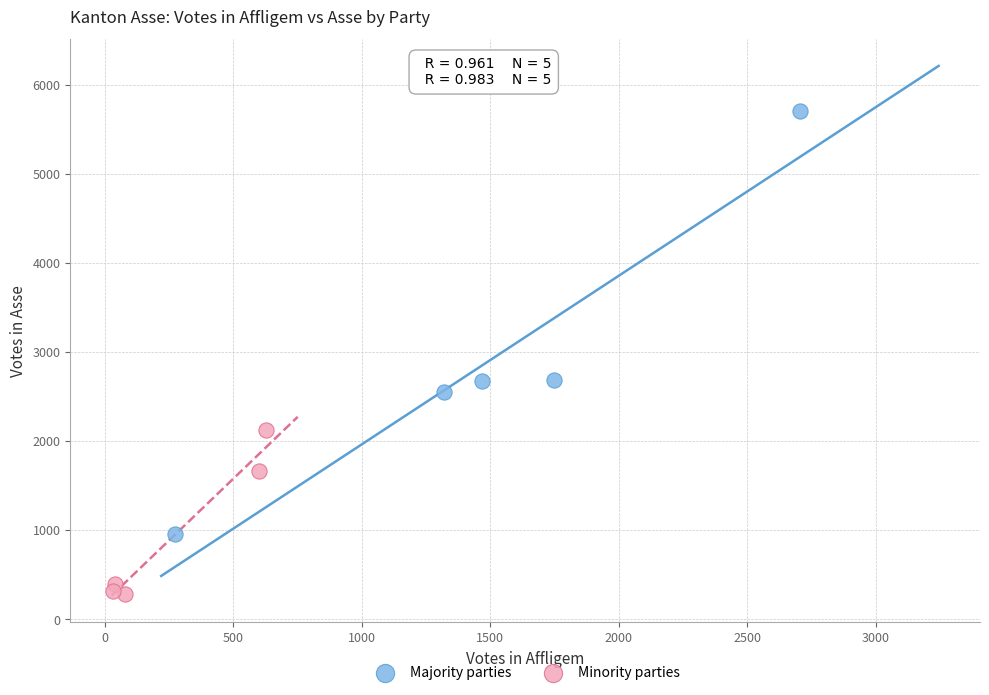

Which series has the widest spread of Y values?

Majority parties